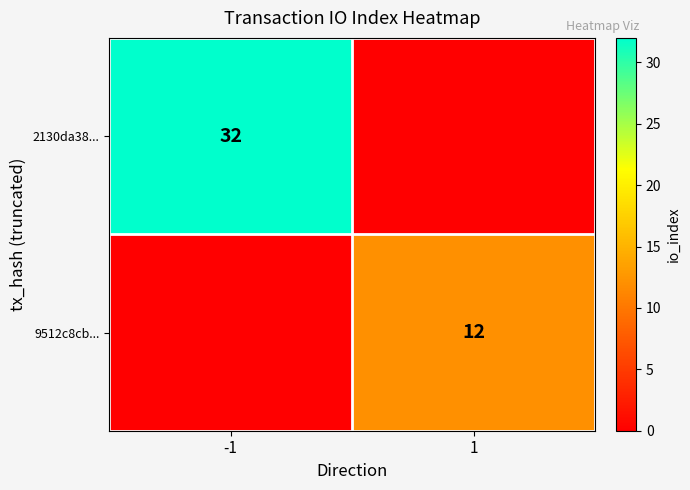

The value of 2130da38... at -1 is 32. True or false?

True